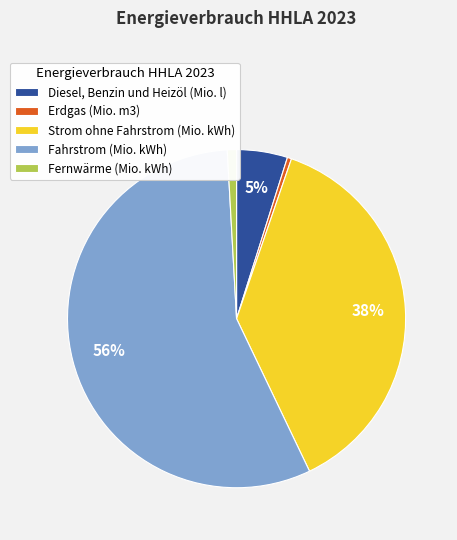

True or false: Fahrstrom (Mio. kWh) accounts for 56% of the total.

True